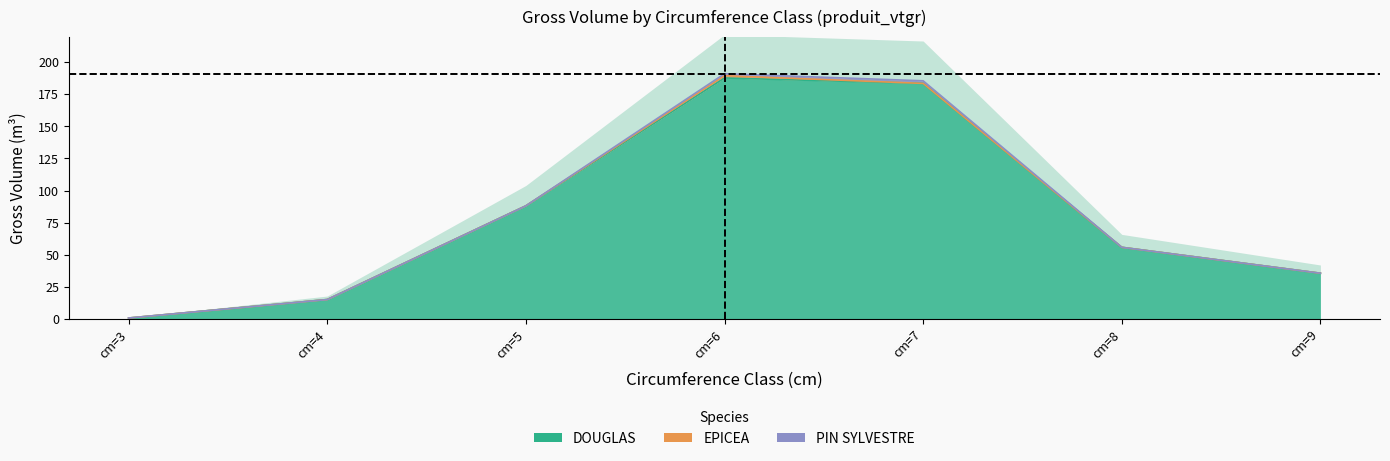

True or false: DOUGLAS has a value of 88.1 at cm=5.

True